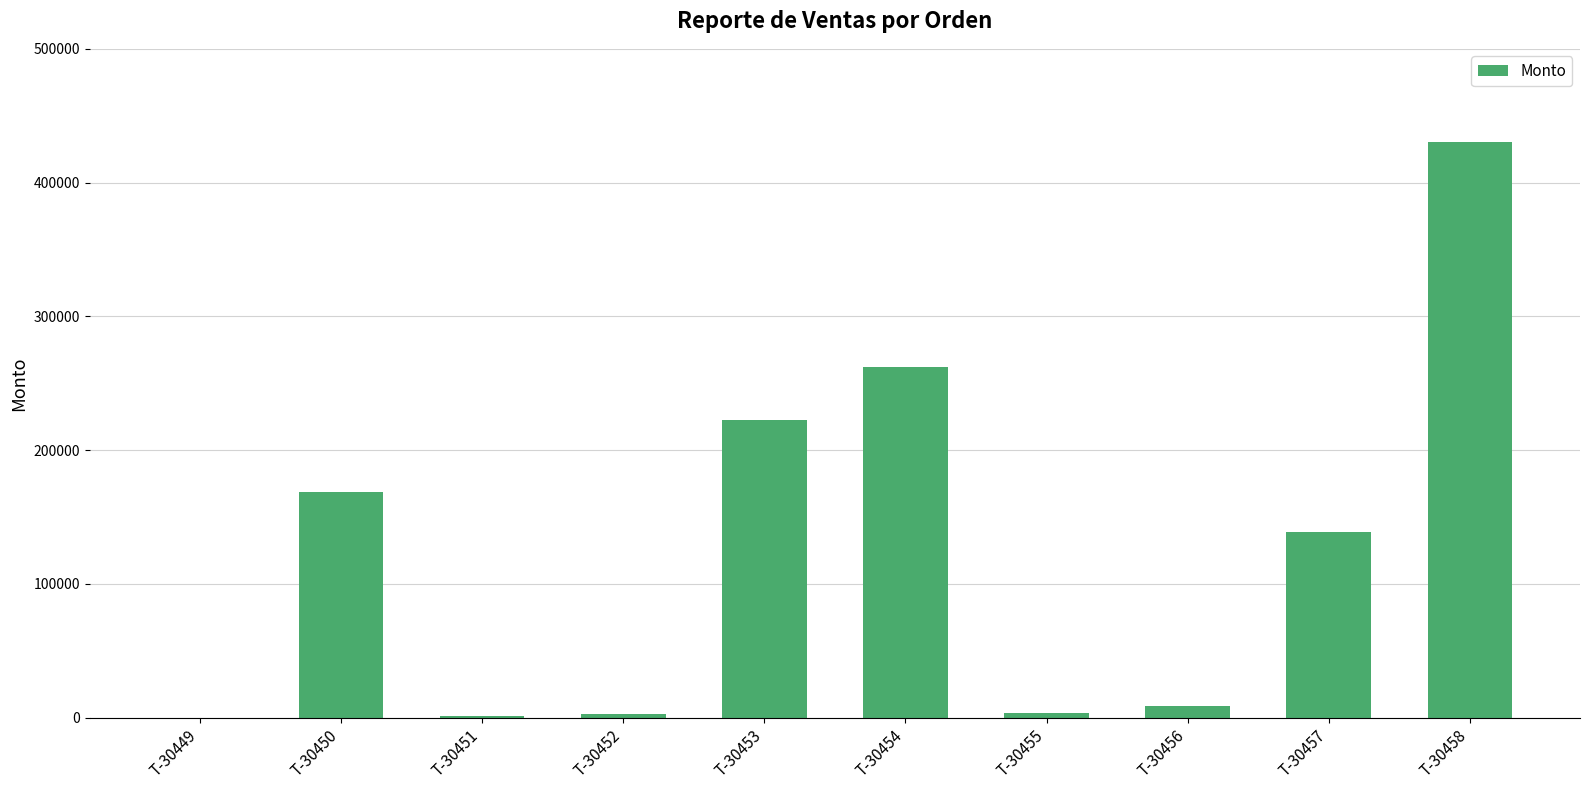

The value at T-30449 is 0. True or false?

True